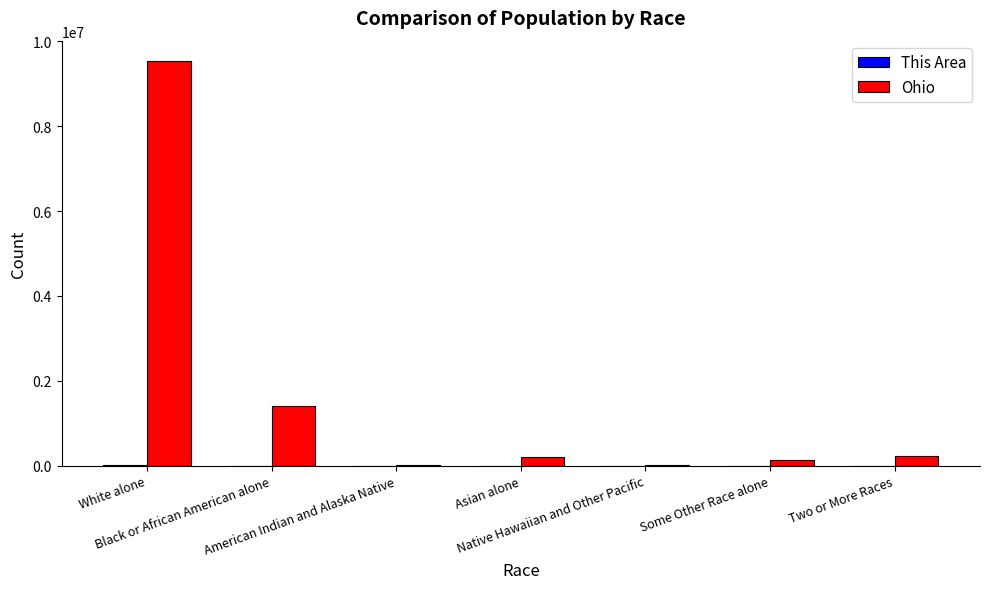

What is the sum of all Ohio values?

11536504